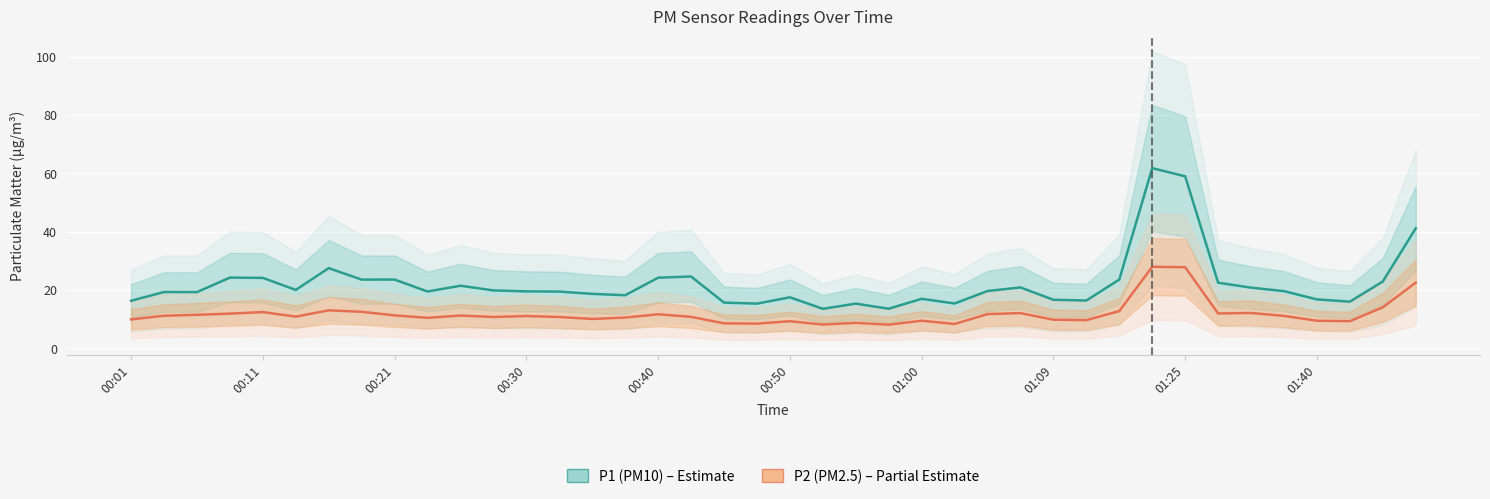

In P2 (PM2.5), how many points are lower than both neighbors (excluding endpoints)?

11